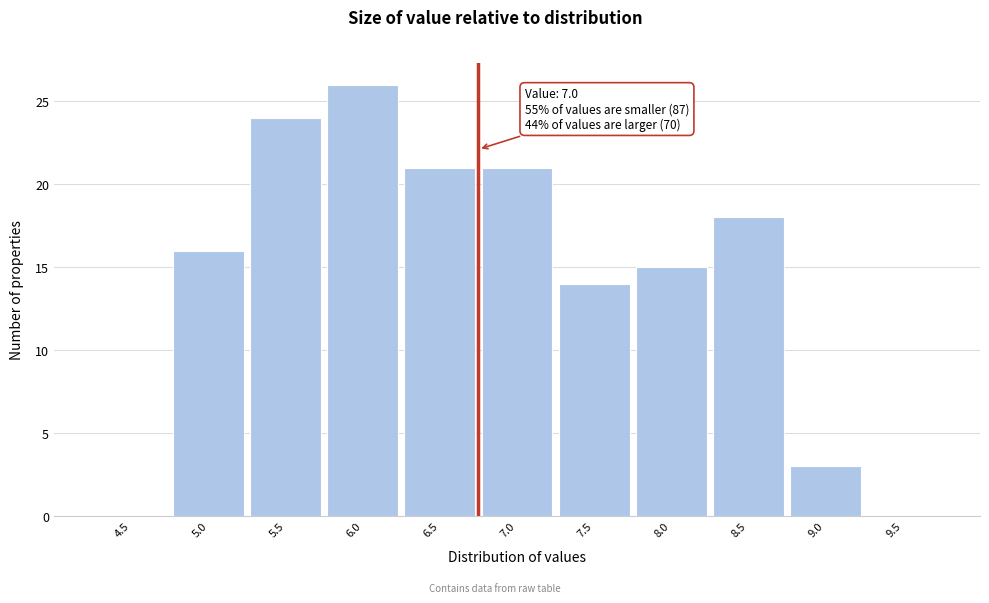

Reading left to right, extract all data points from this chart.

4.5=0	5.0=16	5.5=24	6.0=26	6.5=21	7.0=21	7.5=14	8.0=15	8.5=18	9.0=3	9.5=0